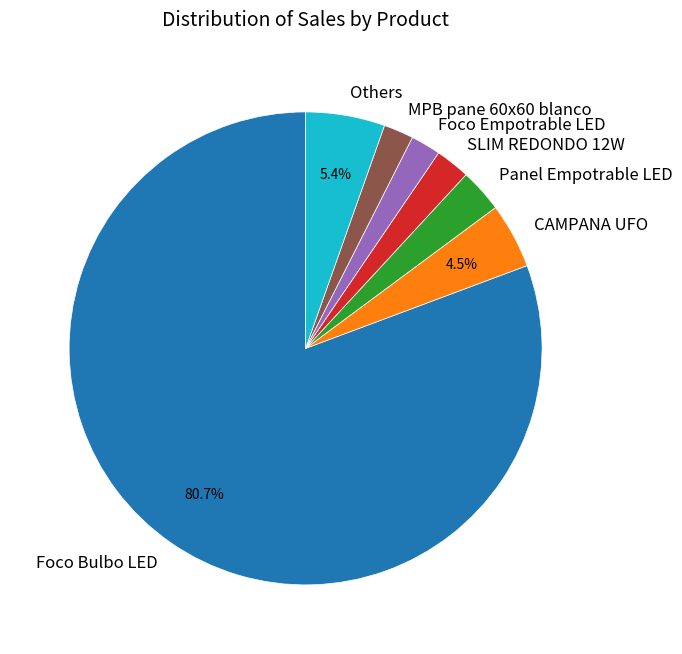

Does any single category account for the majority?

Yes